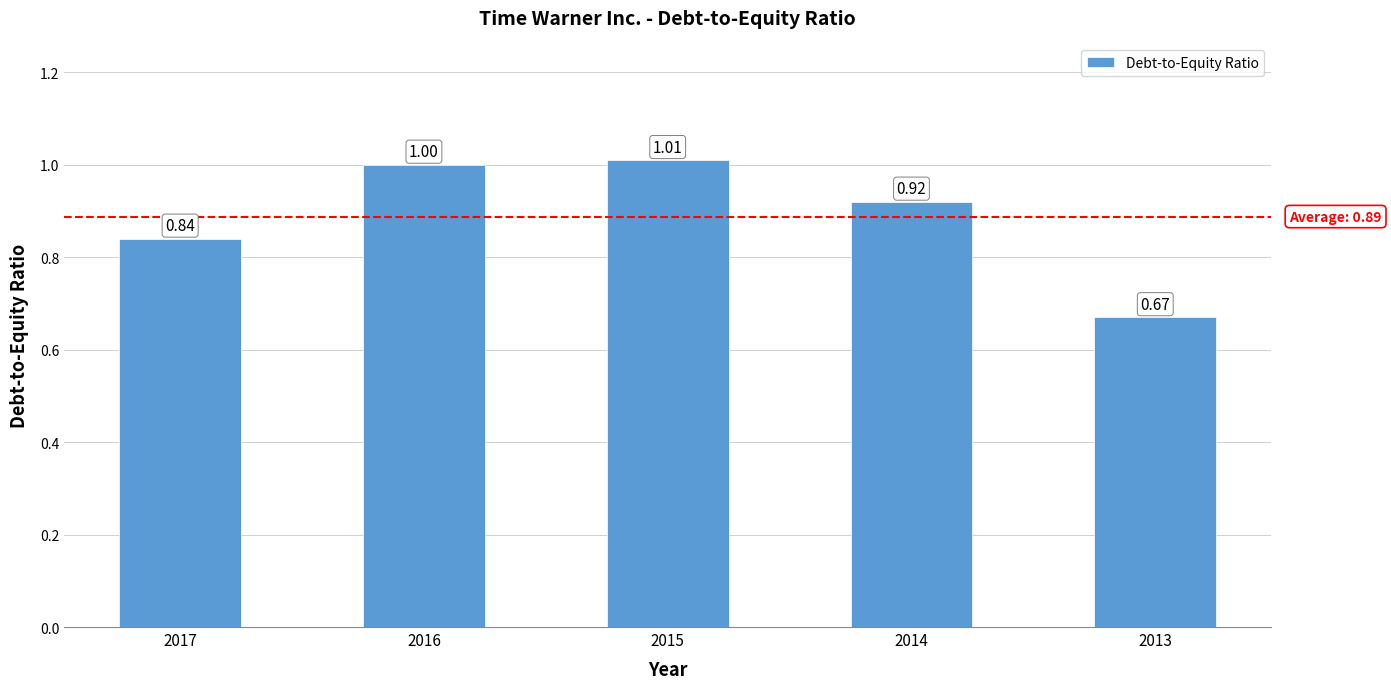

At which label is the value closest to 0?

2013